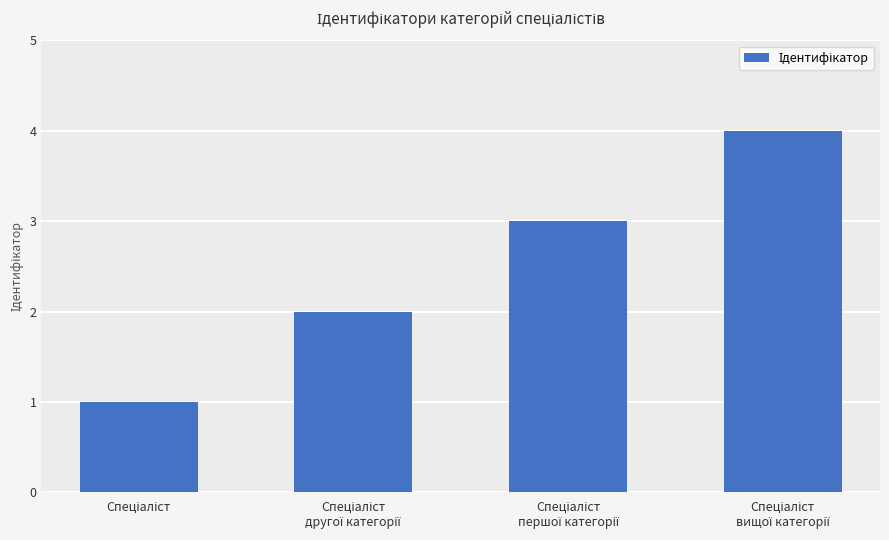

How many bars are there in total?

4